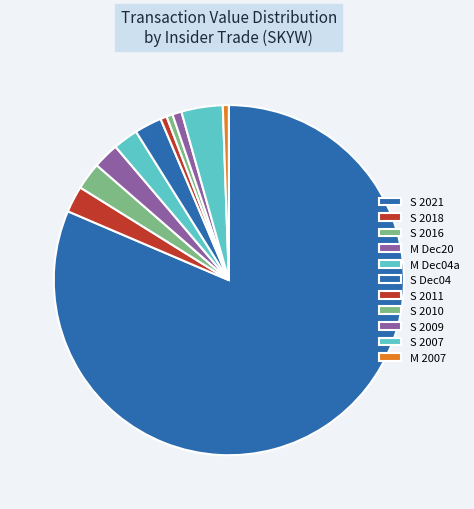

What is the majority slice?

2021-02-23 (S)